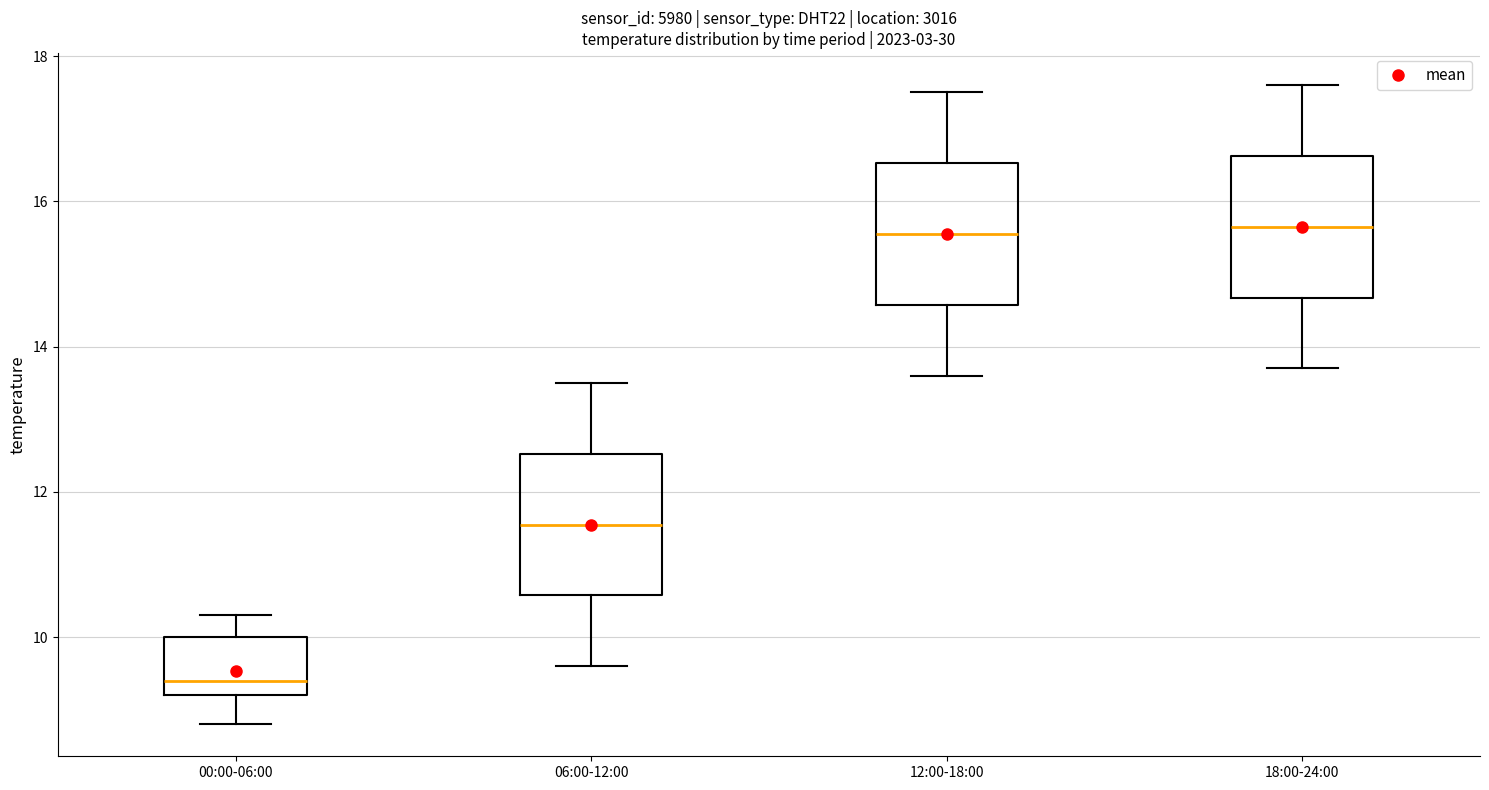

Where does the upper whisker of the box for 12:00-18:00 end on the y-axis? The values are not printed on the chart, so give them approximately, as read against the axis.

17.6